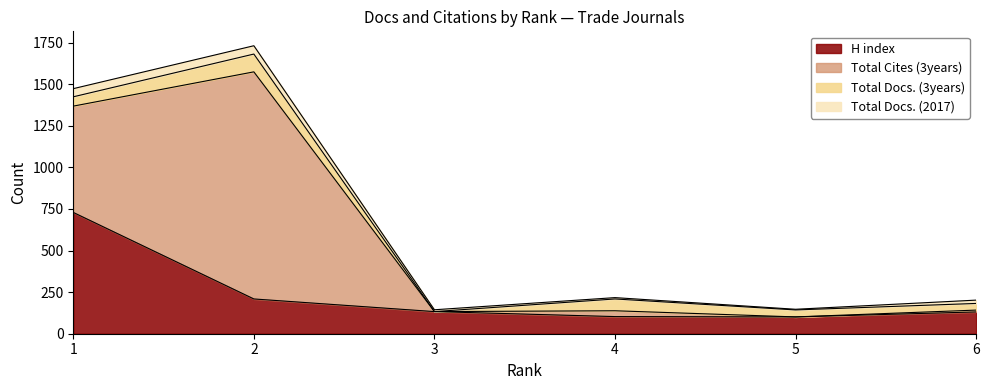

Rank the series by their maximum value, from lowest to highest.

Total Docs. (2017), Total Docs. (3years), H index, Total Cites (3years)